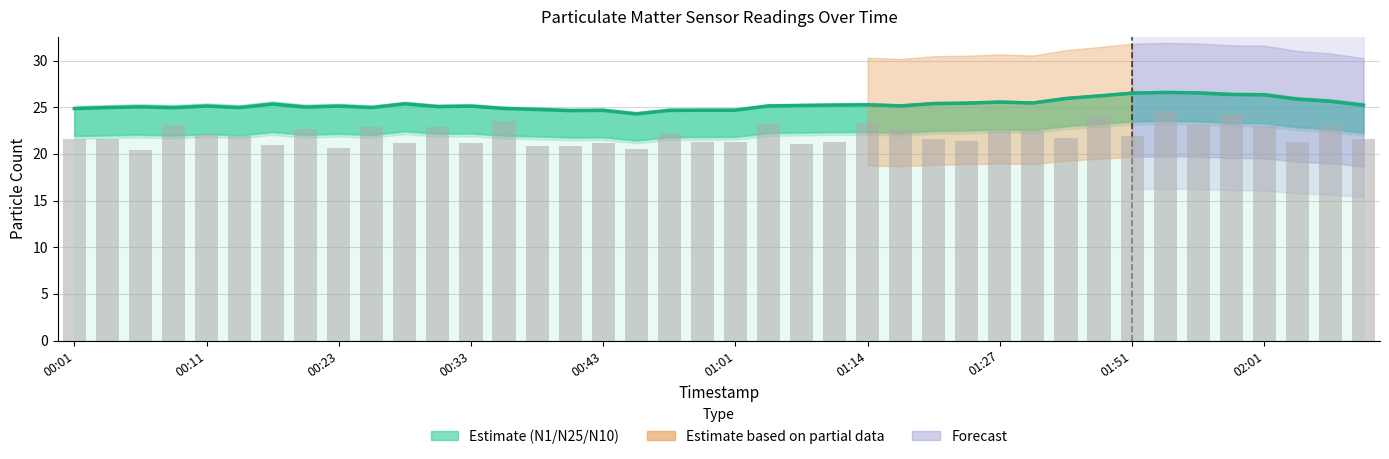

How many data points in N05 (raw) are above 21?

34